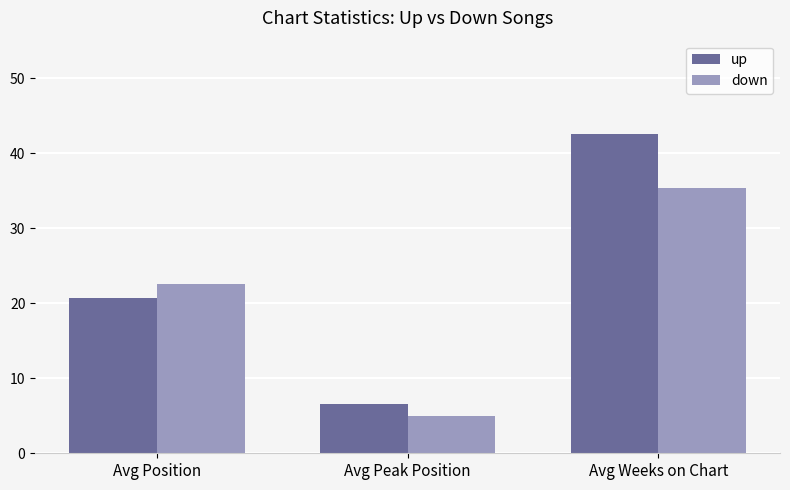

At which label does down reach its minimum?

Avg Peak Position